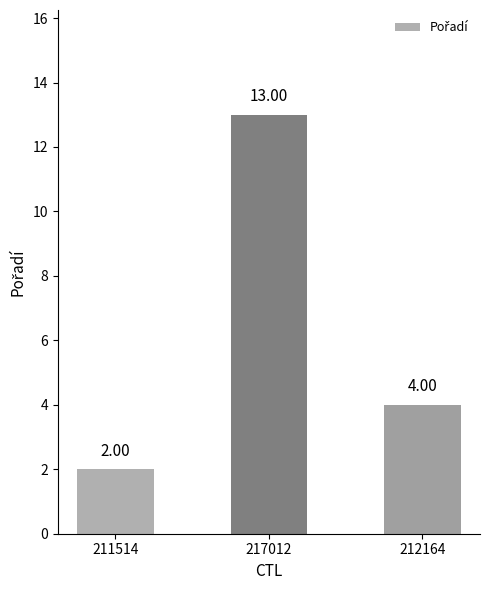

Reading left to right, what are all the values shown in this chart?

2	13	4